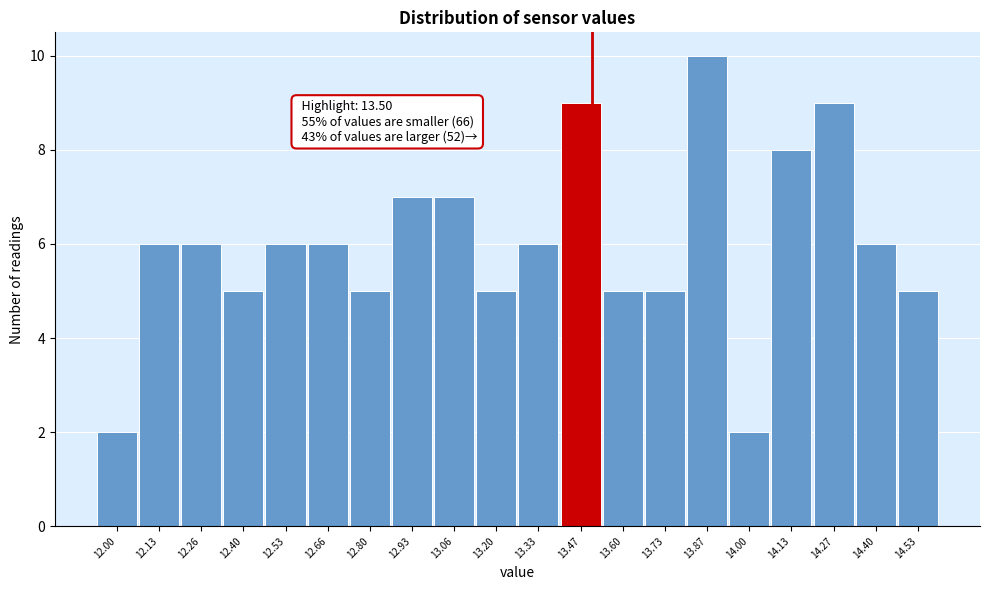

Over which range of the x-axis is the bar tallest?

13.80 to 13.94